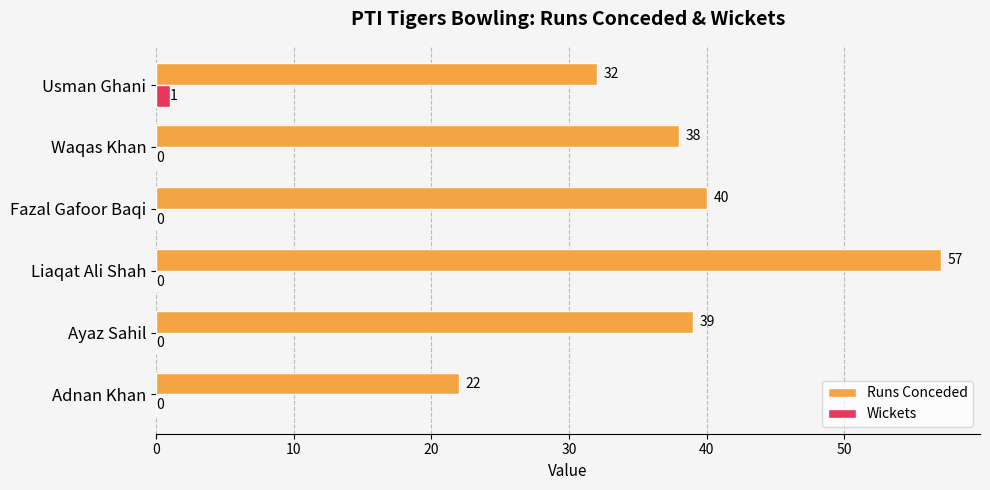

Which category has the highest value in the Runs Conceded series?

Liaqat Ali Shah